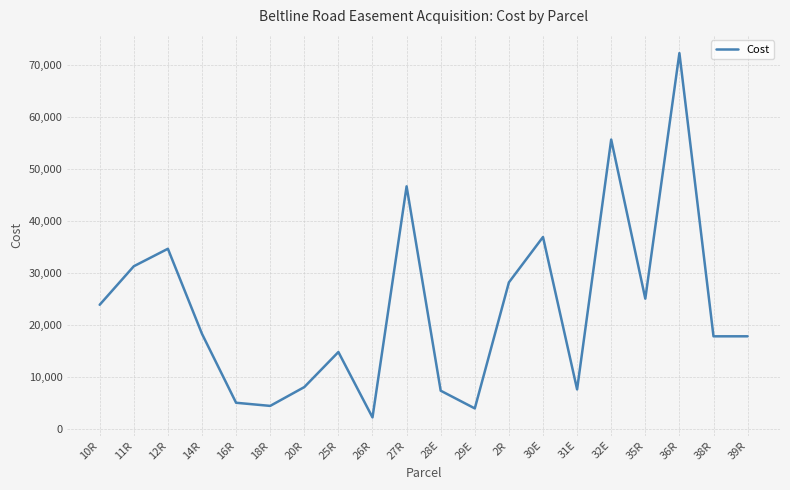

Which label corresponds to the largest value in the chart?

36R